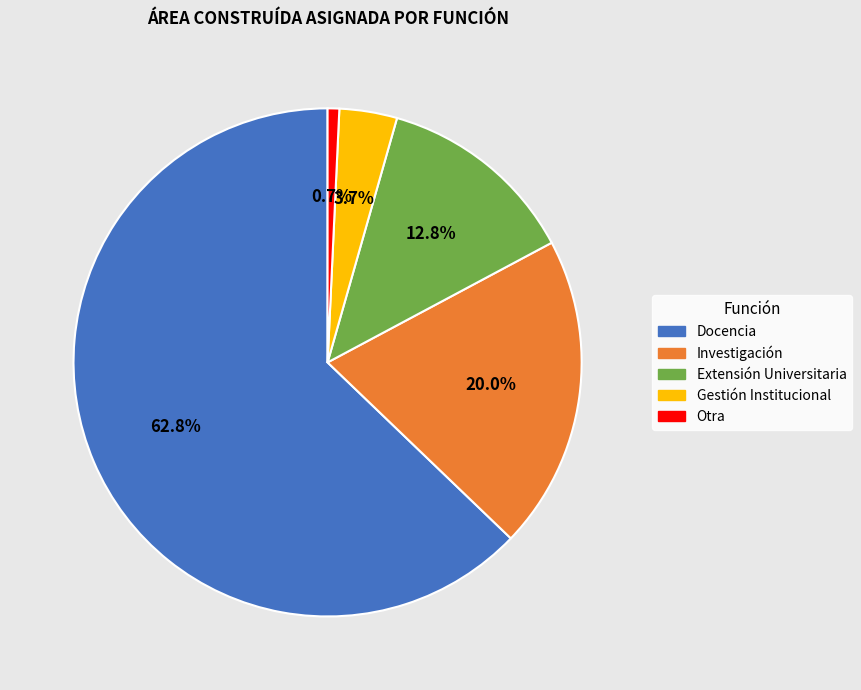

What percentage is the Extensión Universitaria slice, to the nearest percent?

13%